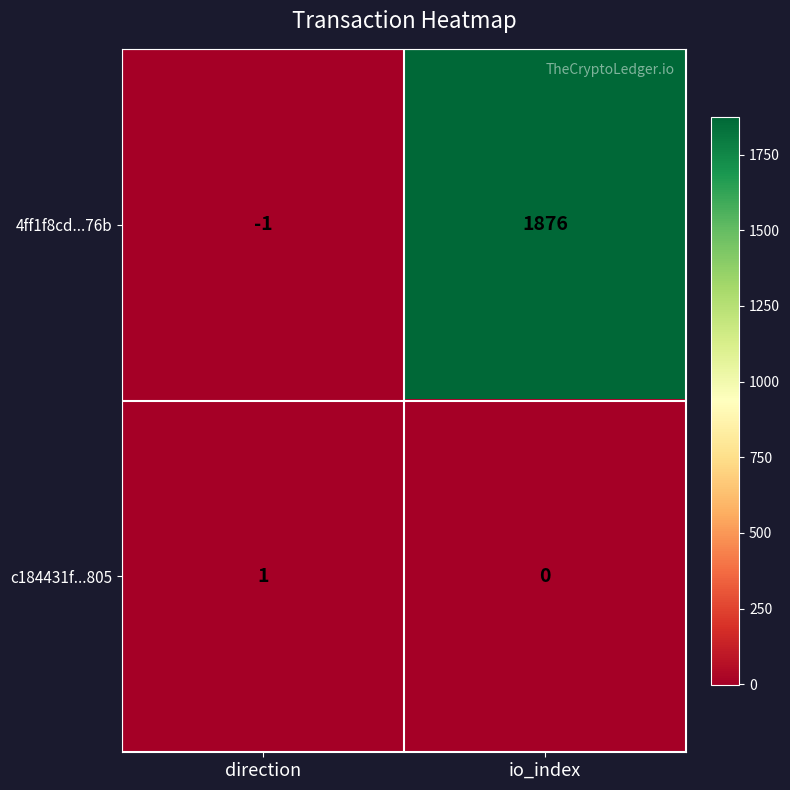

What is the difference between the 4ff1f8cd...76b values at direction and io_index?

1877